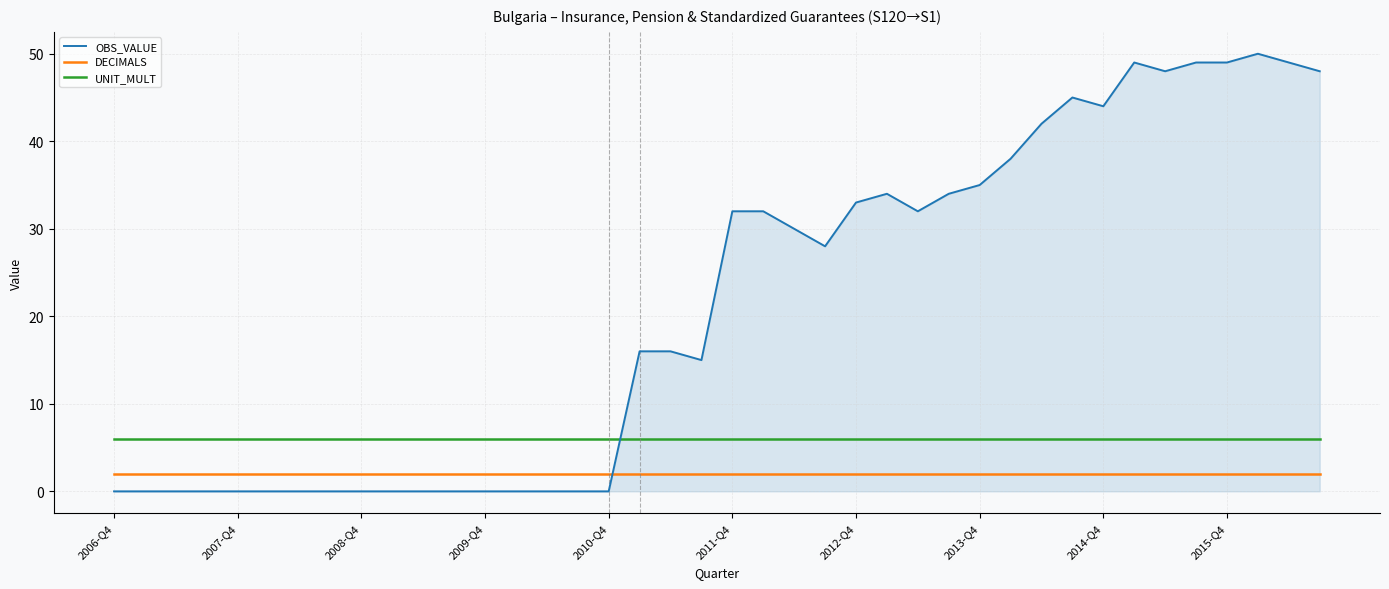

How many intersections are there between OBS_VALUE and UNIT_MULT?

1